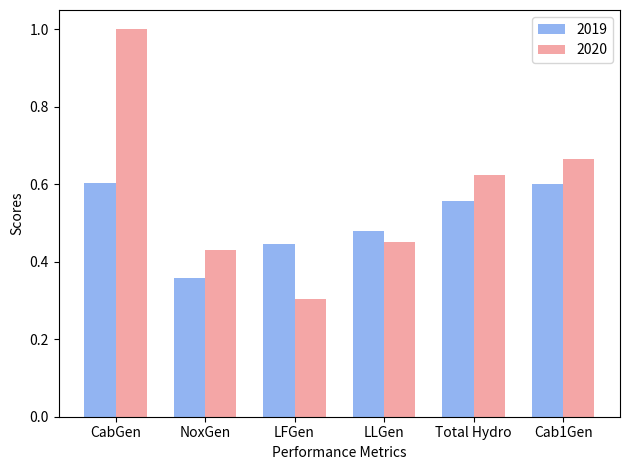

Which series has the largest total across all categories?

2020